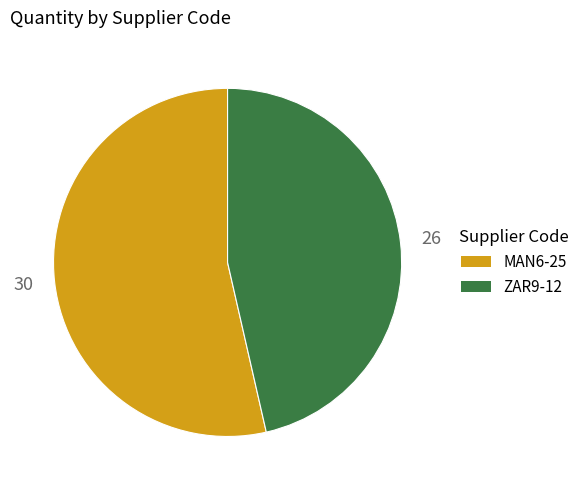

What is the ratio of the value at MAN6-25 to the value at ZAR9-12?

1.2